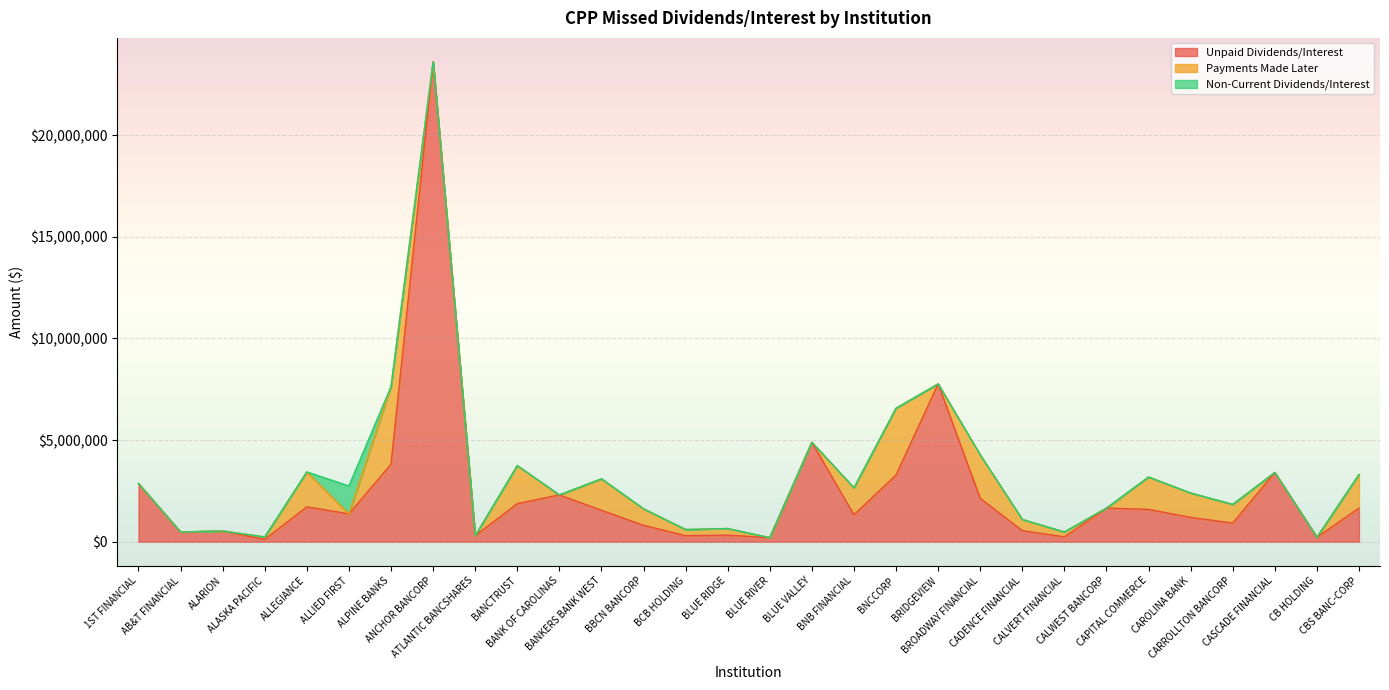

At which label does Unpaid Dividends/Interest first exceed 1549867?

1ST FINANCIAL